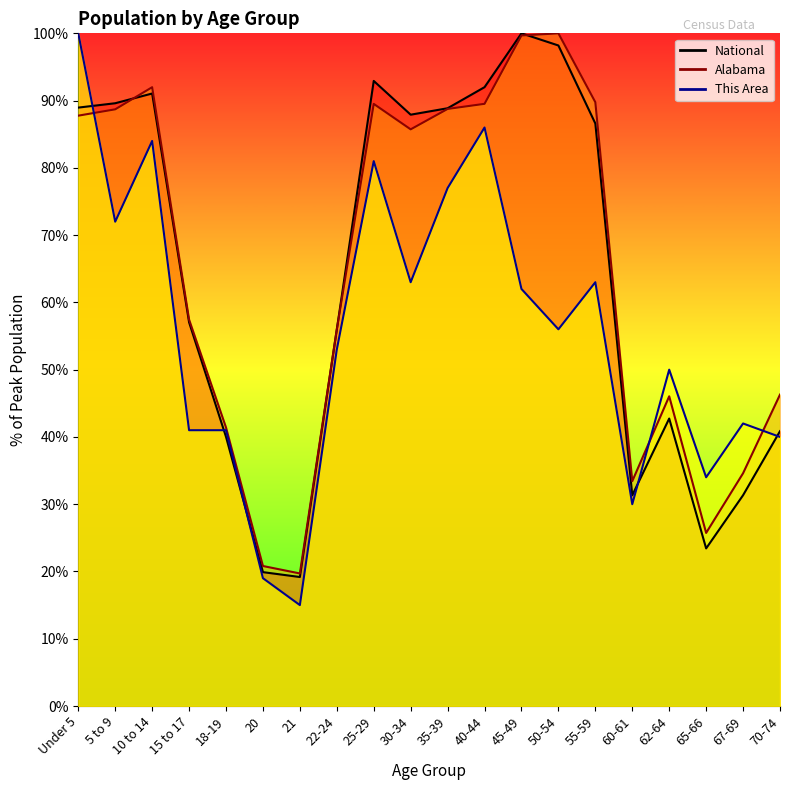

How many intersections are there between Alabama and This Area?

3